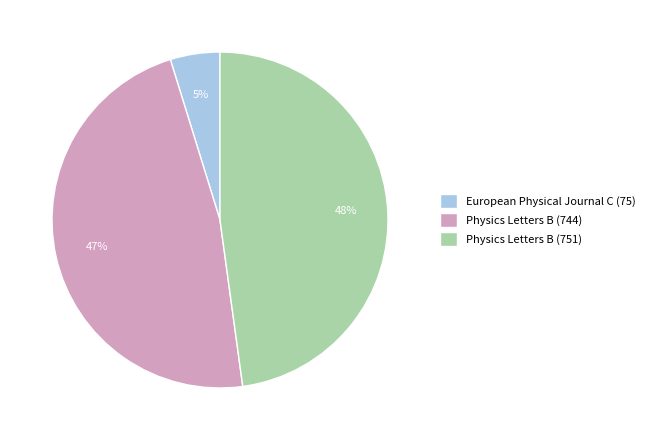

The Physics Letters B (744) slice represents 61% of the pie. True or false?

False